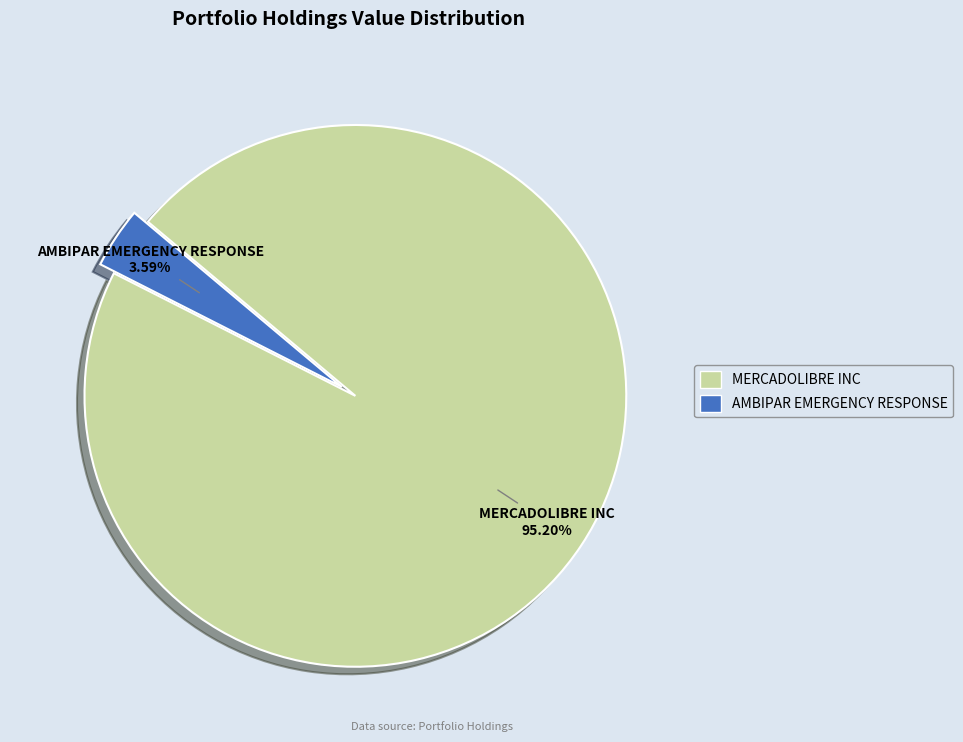

Which category has the smallest portion of the pie?

AMBIPAR EMERGENCY RESPONSE